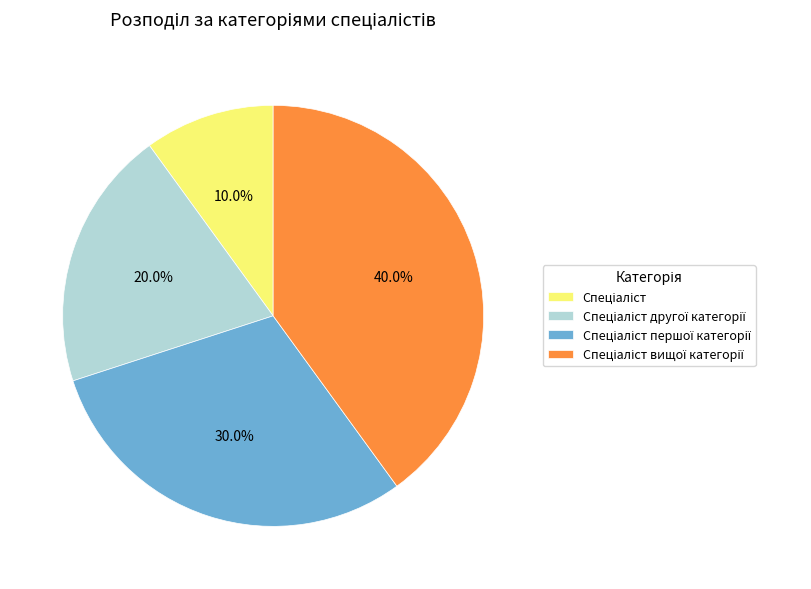

Is there a majority slice in this chart?

No